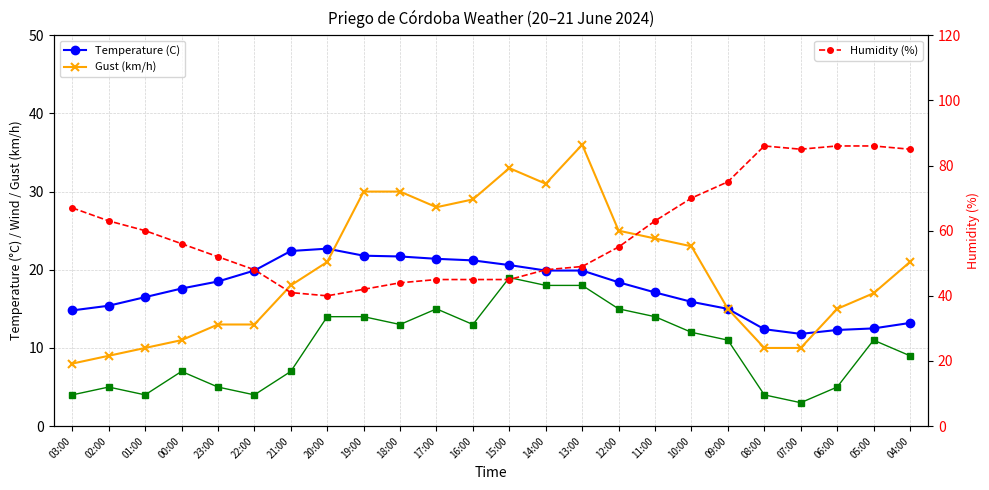

Which series has the largest total across all categories?

Humidity (%)